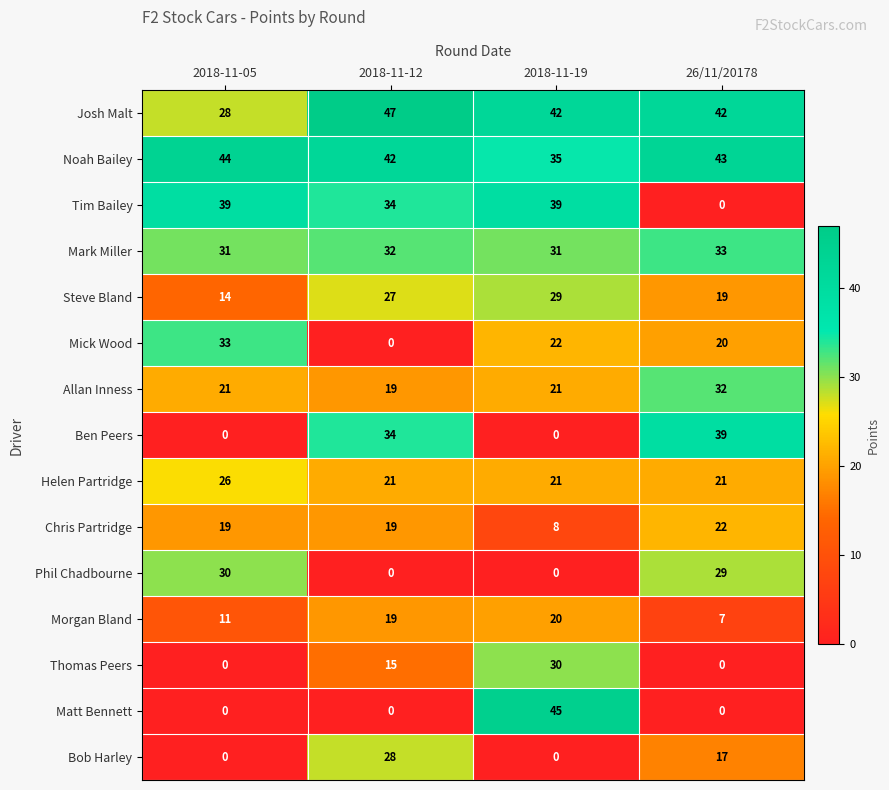

List the labels in order of Morgan Bland value, smallest first.

26/11/20178, 2018-11-05, 2018-11-12, 2018-11-19